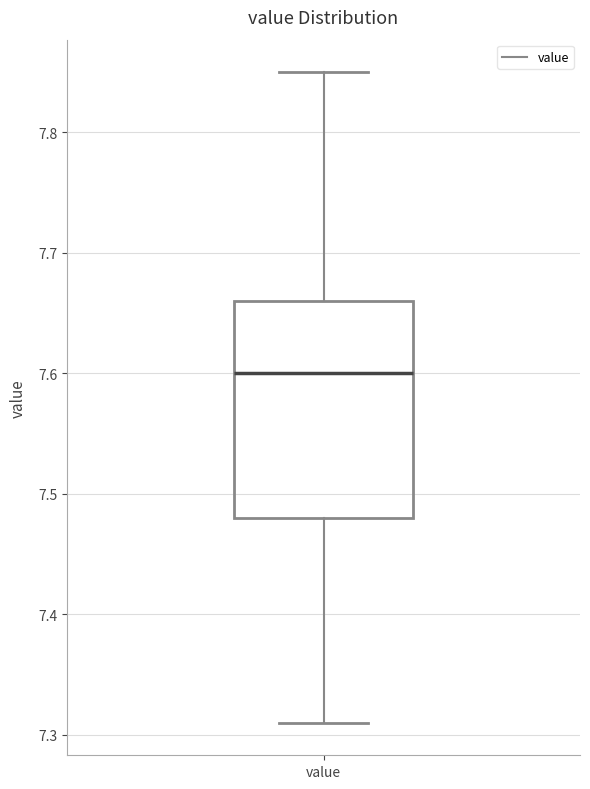

Read this box plot against the y-axis: the position of the median line, the range covered by the box, and the ends of both whiskers. The values are not printed on the chart, so give them approximately, as read against the axis.

median 7.60, box 7.48 to 7.66, whiskers 7.31 to 7.85